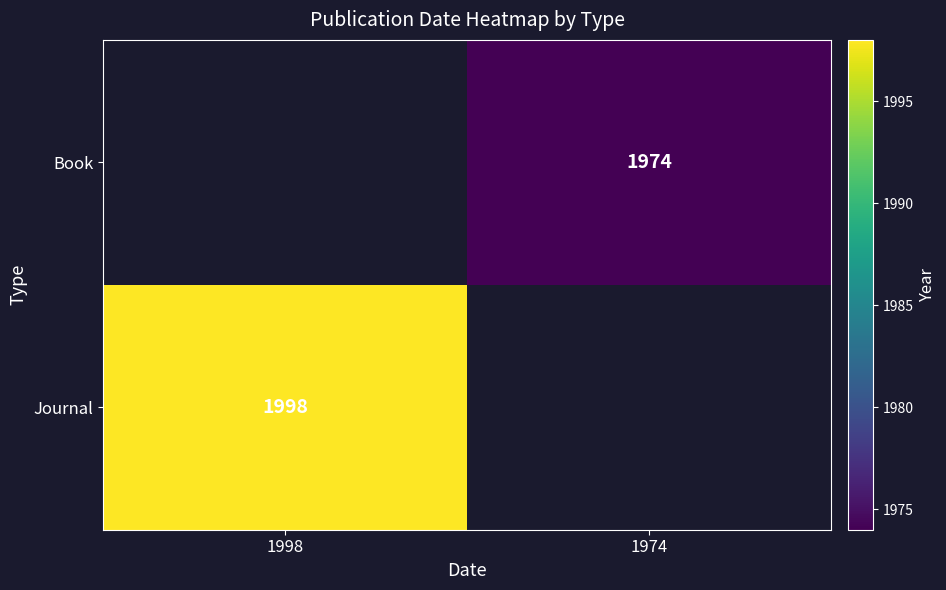

The value of Book at 1974 is 1974. True or false?

True